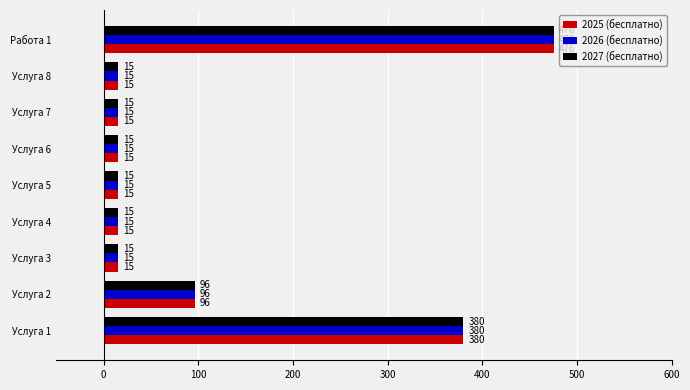

What is the average value of the 2025 (бесплатно) series?

116